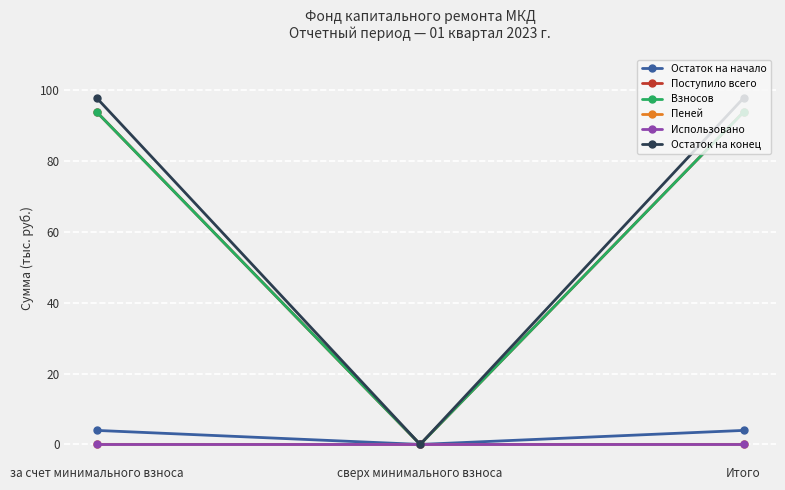

At how many categories does at least one series exceed 74?

2